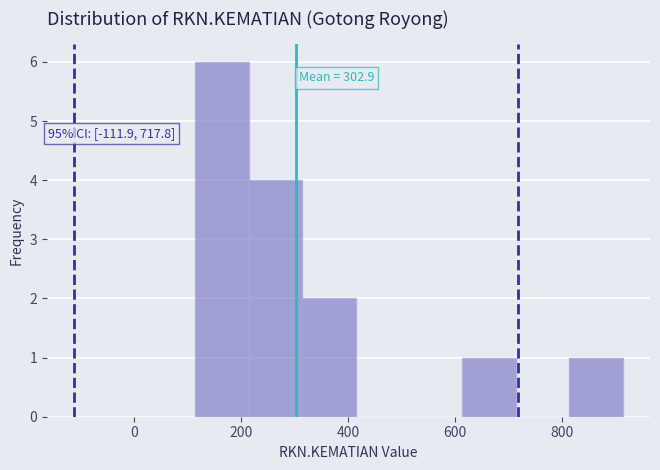

Which range on the x-axis has the tallest bar?

120 to 220